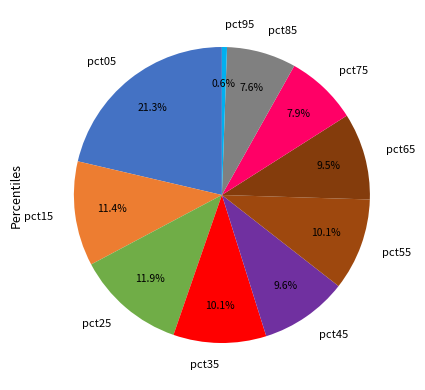

To the nearest percent, what is the difference between the largest and smallest slice percentages?

21%